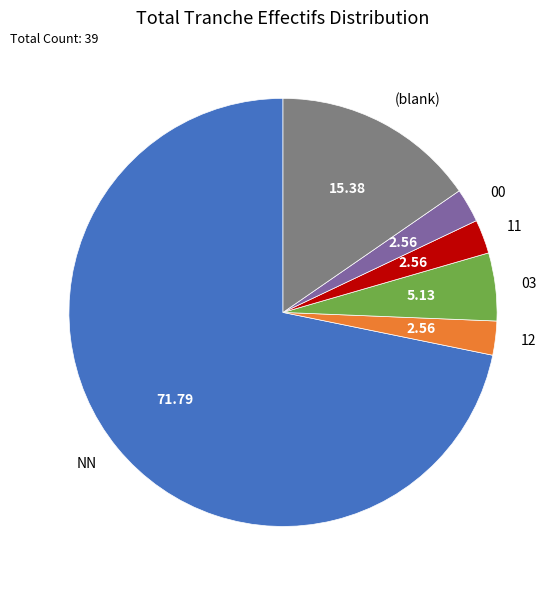

How many segments does this pie chart have?

6